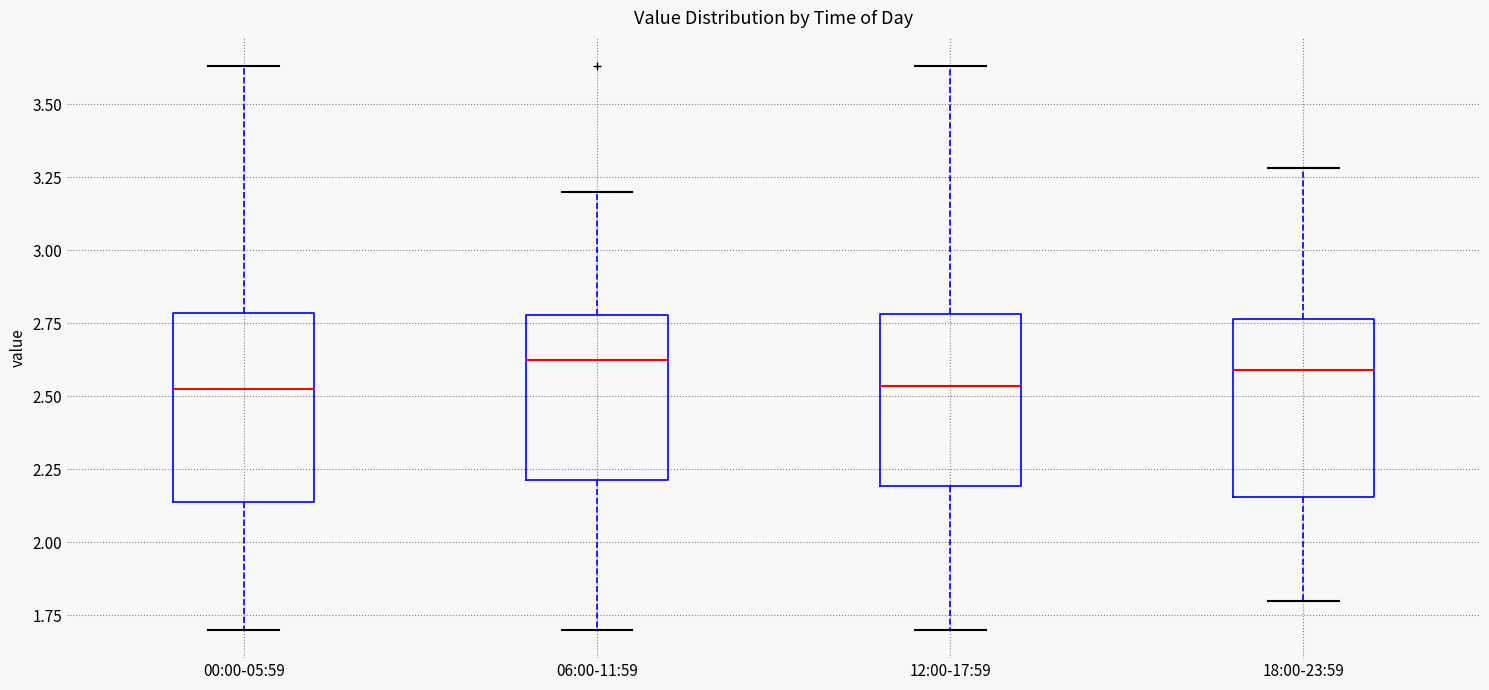

Reading left to right, transcribe this box plot: for each box, give where its median line is, the range the box spans, and where its two whiskers end, as read against the y-axis. The values are not printed on the chart, so give them approximately, as read against the axis.

00:00-05:59: median 2.55, box 2.15 to 2.80, whiskers 1.70 to 3.65
06:00-11:59: median 2.65, box 2.20 to 2.80, whiskers 1.70 to 3.20
12:00-17:59: median 2.55, box 2.20 to 2.80, whiskers 1.70 to 3.65
18:00-23:59: median 2.60, box 2.15 to 2.75, whiskers 1.80 to 3.30